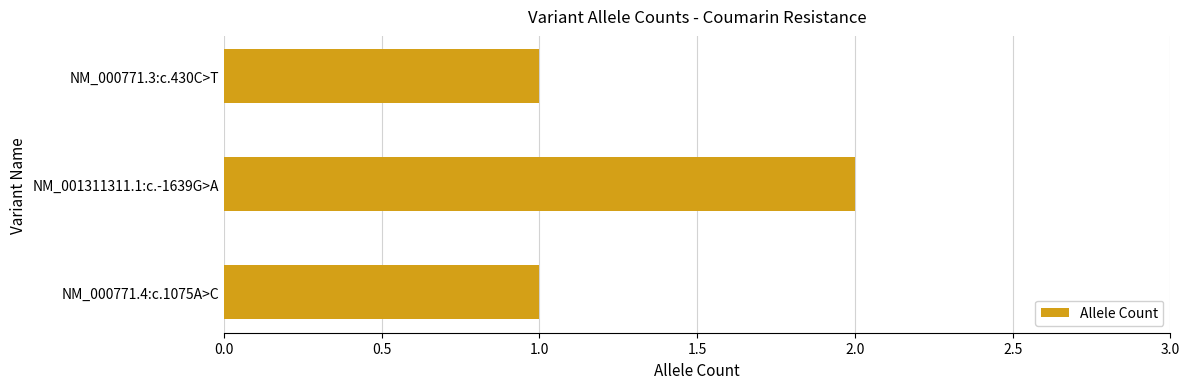

Is it true that the value at NM_000771.3:c.430C>T is 2?

False